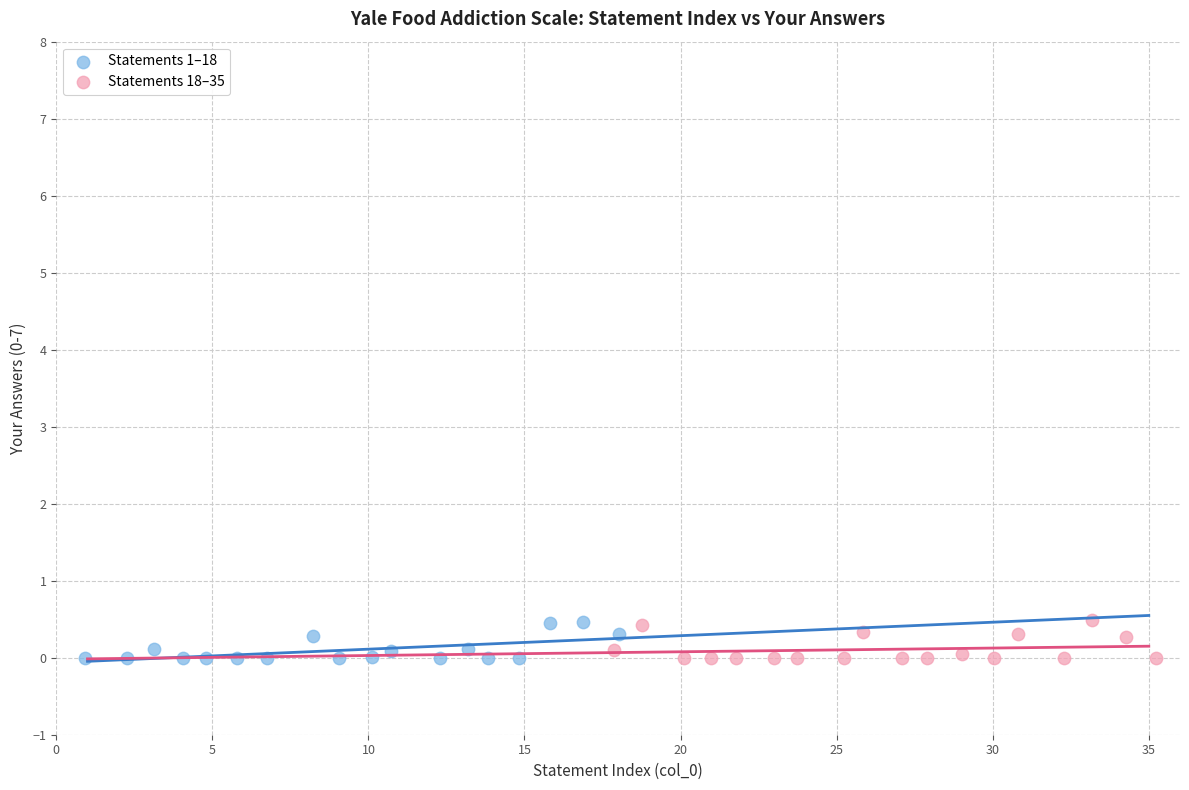

What are all the series names shown in the legend?

Statements 1–18, Statements 18–35